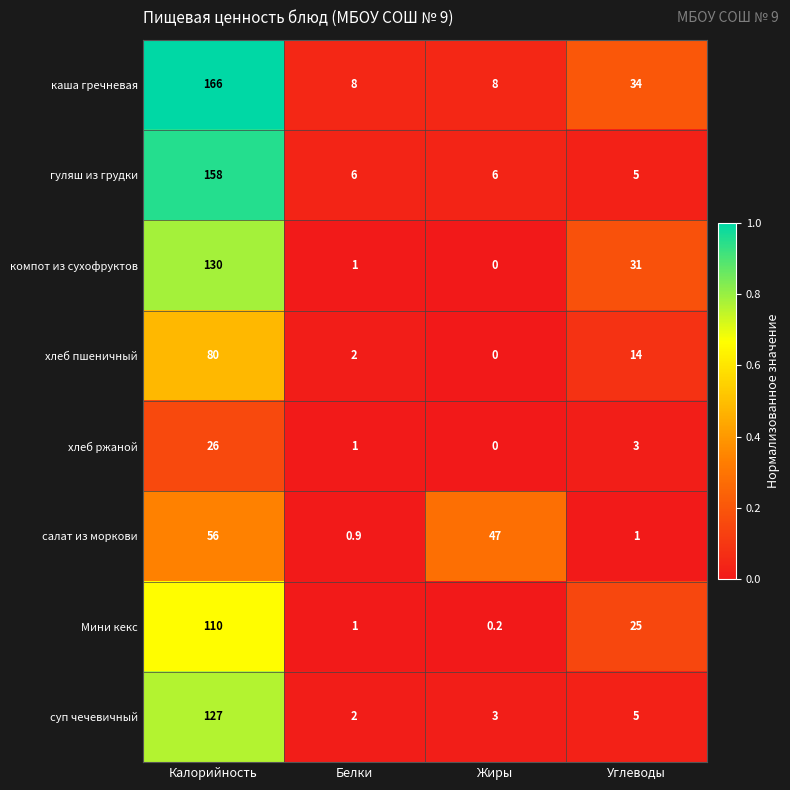

What is the sum of all каша гречневая values?

216.0